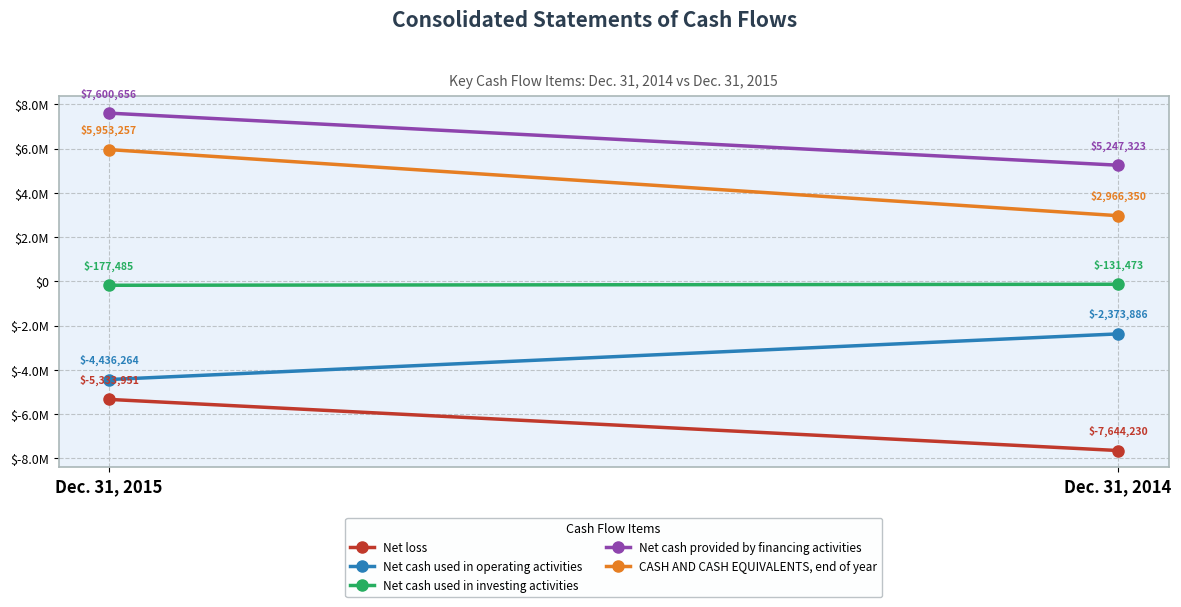

At Dec. 31, 2014, list the series in order from smallest to largest.

Net loss, Net cash used in operating activities, Net cash used in investing activities, CASH AND CASH EQUIVALENTS, end of year, Net cash provided by financing activities